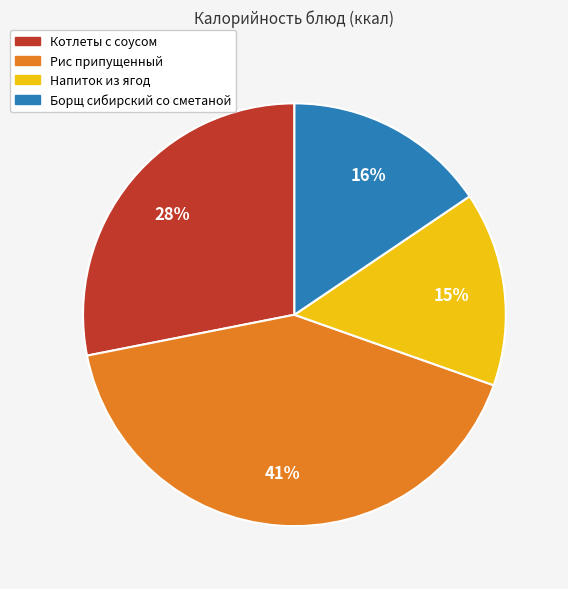

Do Напиток из ягод and Рис припущенный together represent more than half of the pie?

Yes